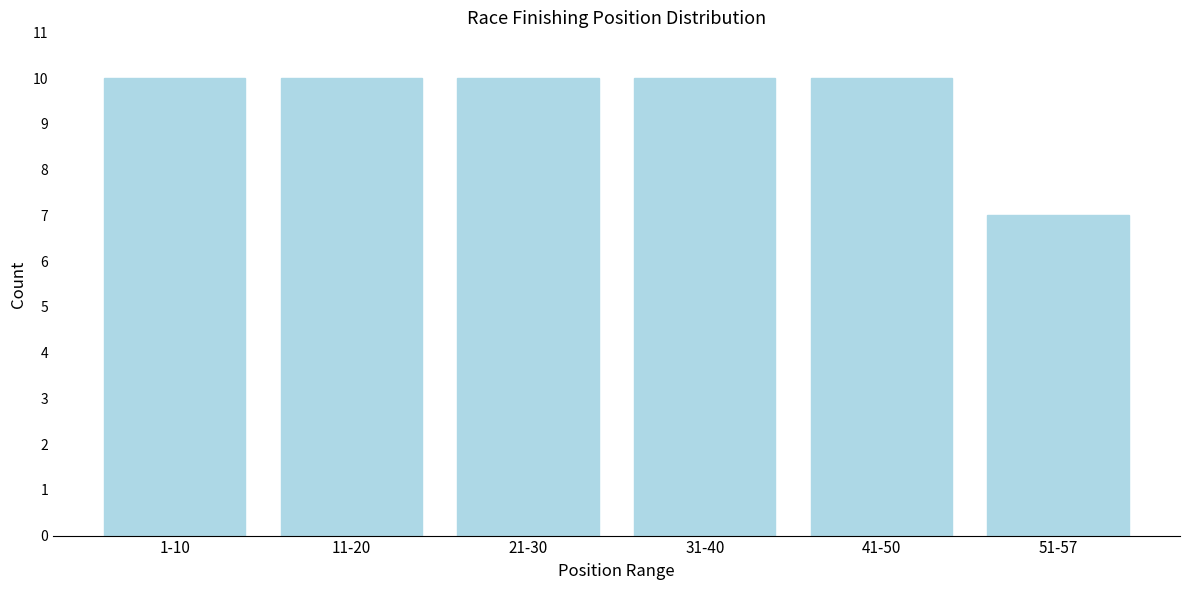

Reading left to right, list all the values displayed in this chart.

1-10=10	11-20=10	21-30=10	31-40=10	41-50=10	51-57=7